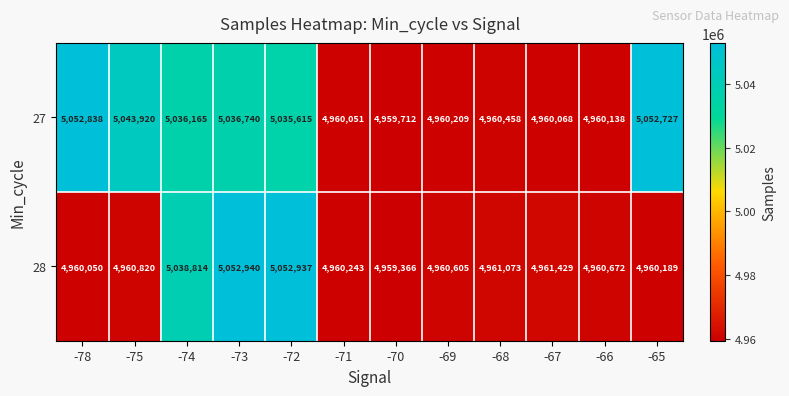

At which category is the sum across all series the highest?

-73